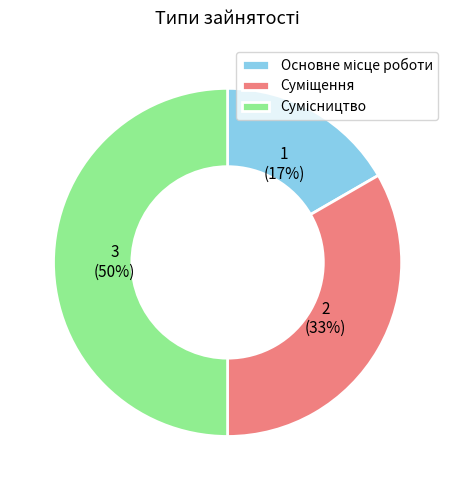

To the nearest percent, what is the difference between the largest and smallest slice percentages?

33%